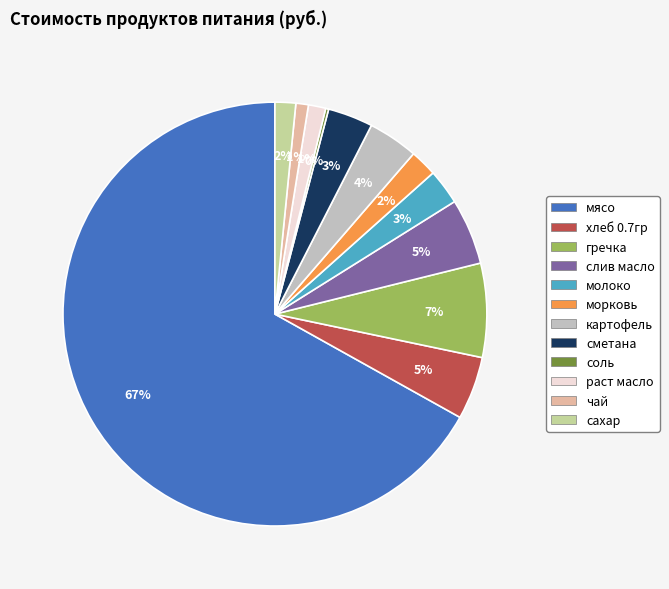

What is the largest slice in the pie chart?

мясо